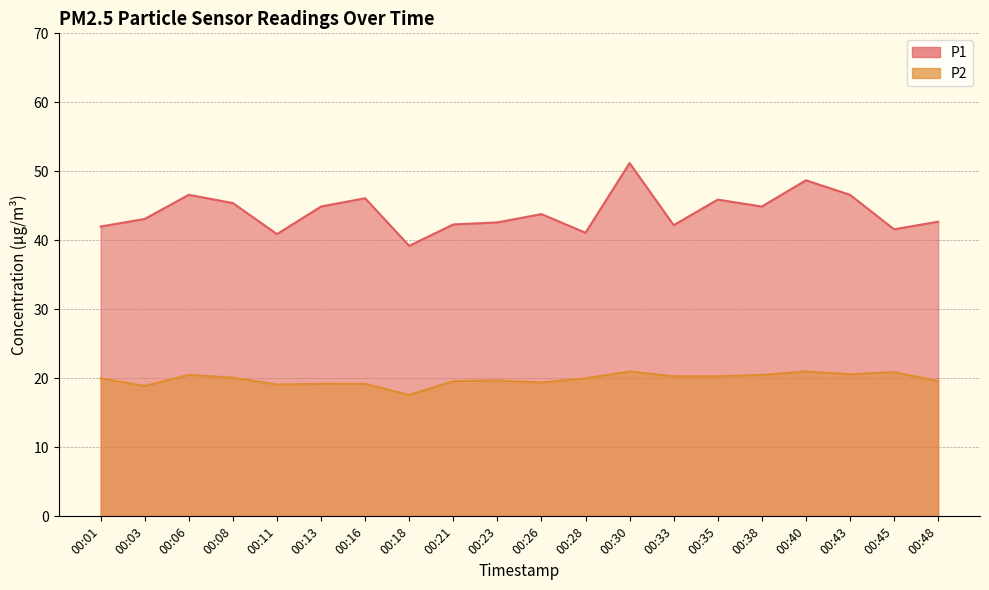

At how many categories does at least one series exceed 23?

20